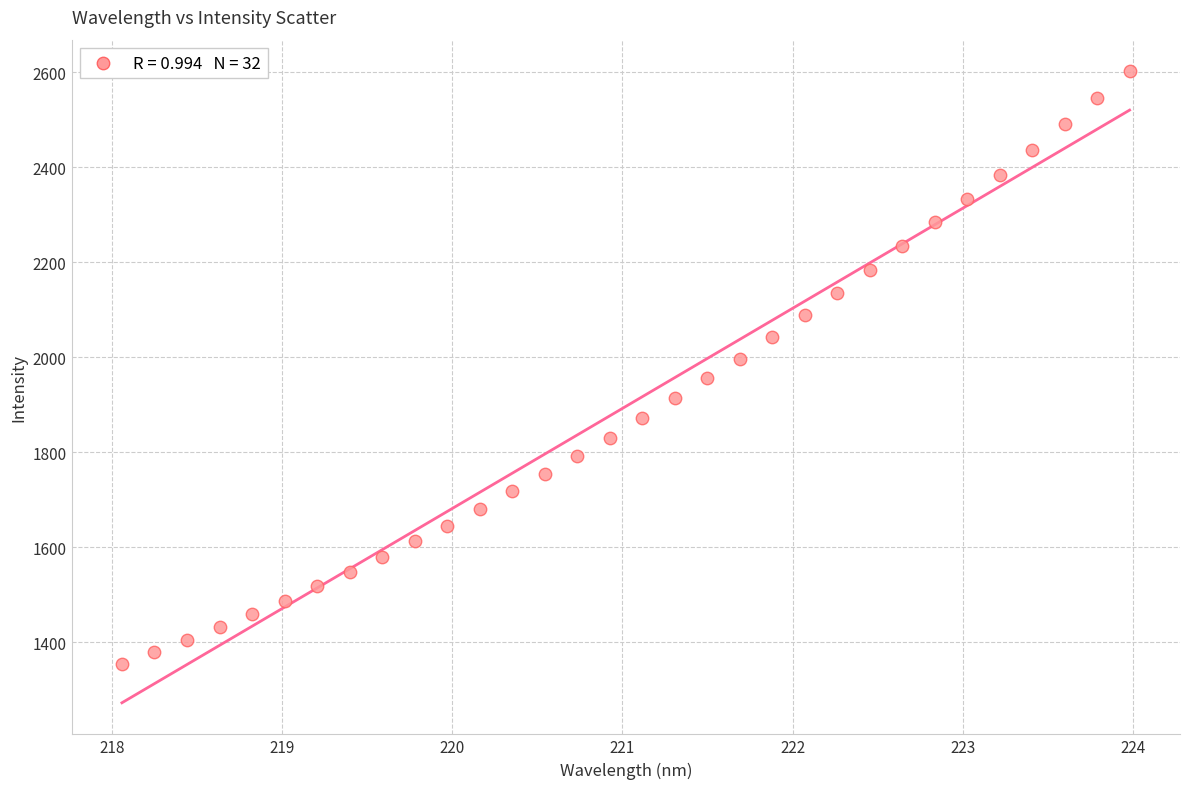

What is the range of X values (max minus min)?

5.9